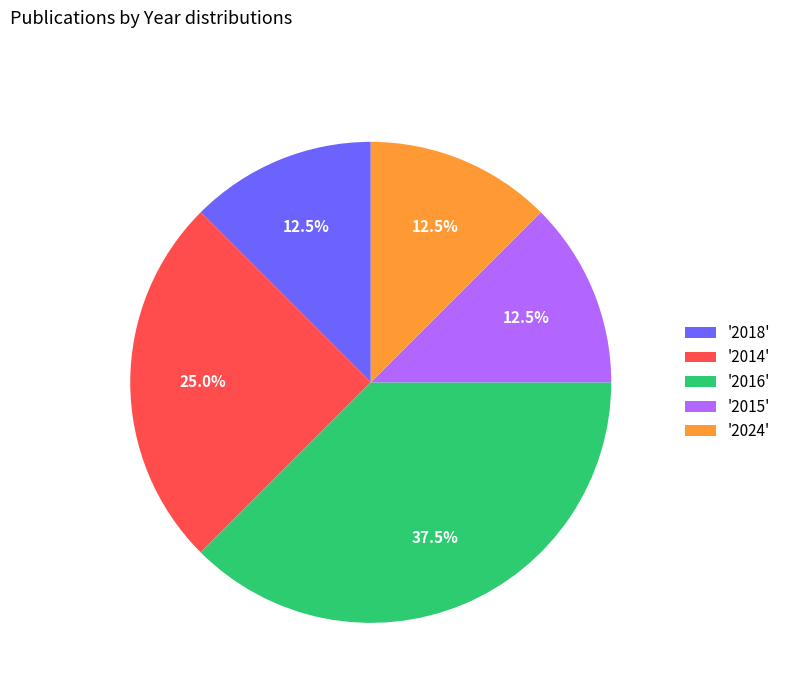

Is there a majority slice in this chart?

No